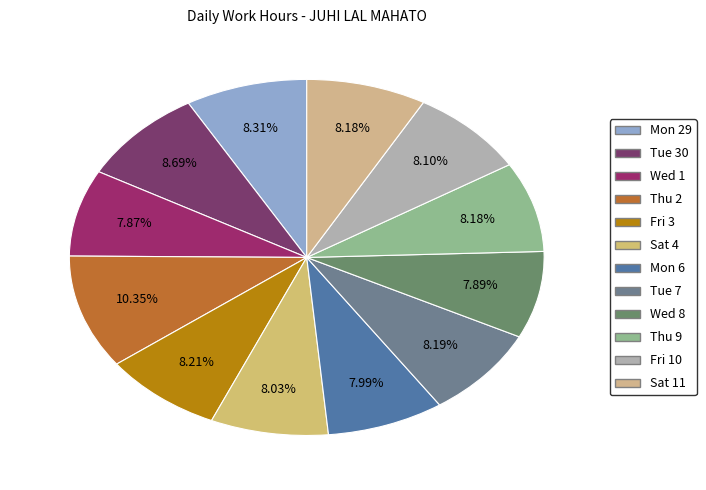

What percentage is the Thu 9 slice, to the nearest percent?

8%